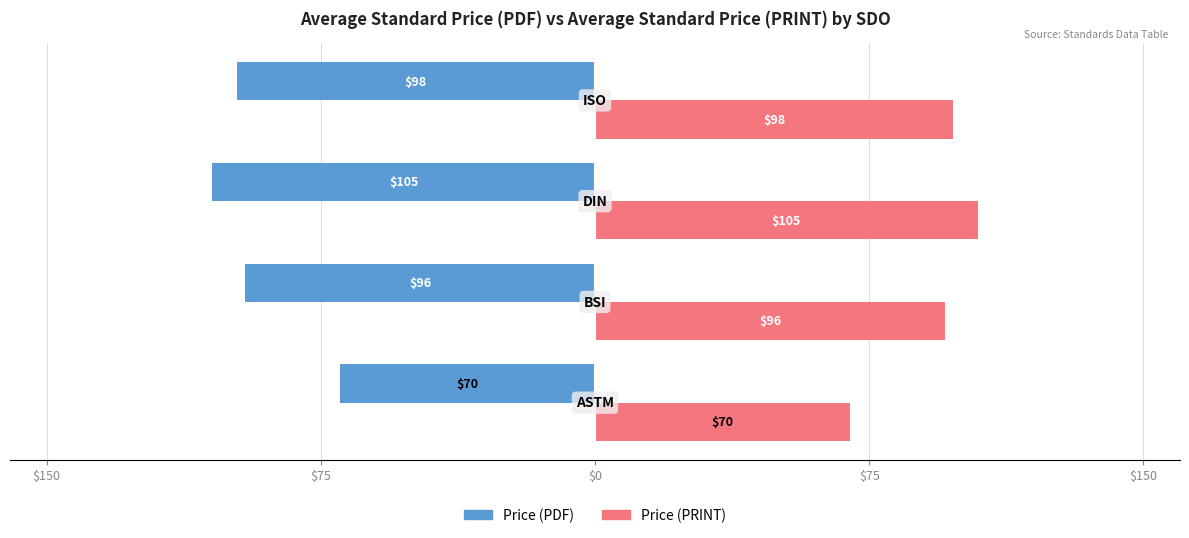

Rank the series by their average value, from highest to lowest.

Price (PRINT), Price (PDF)